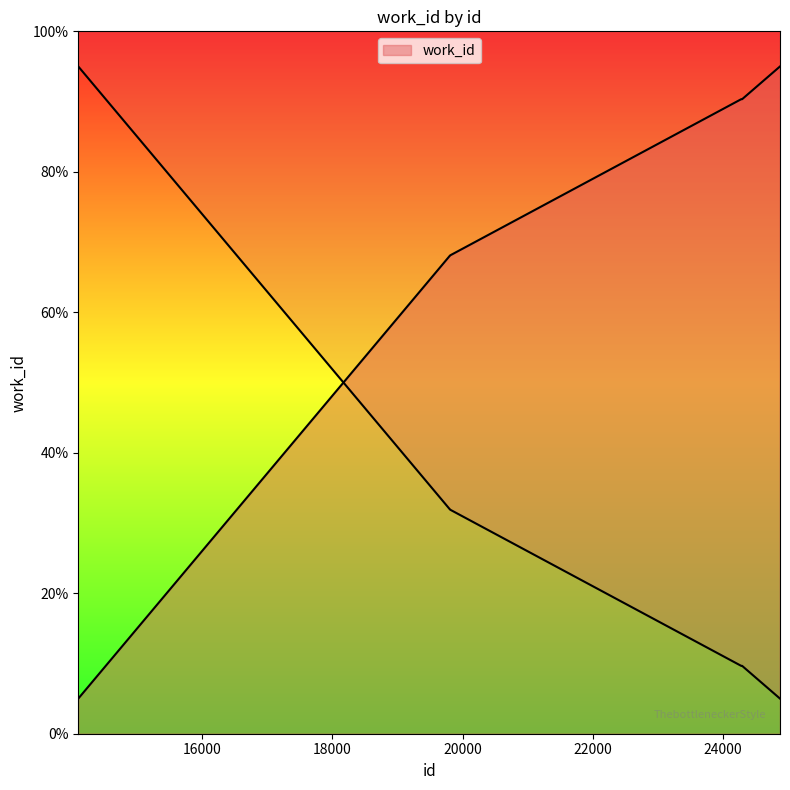

Does the chart have visible grid lines?

No